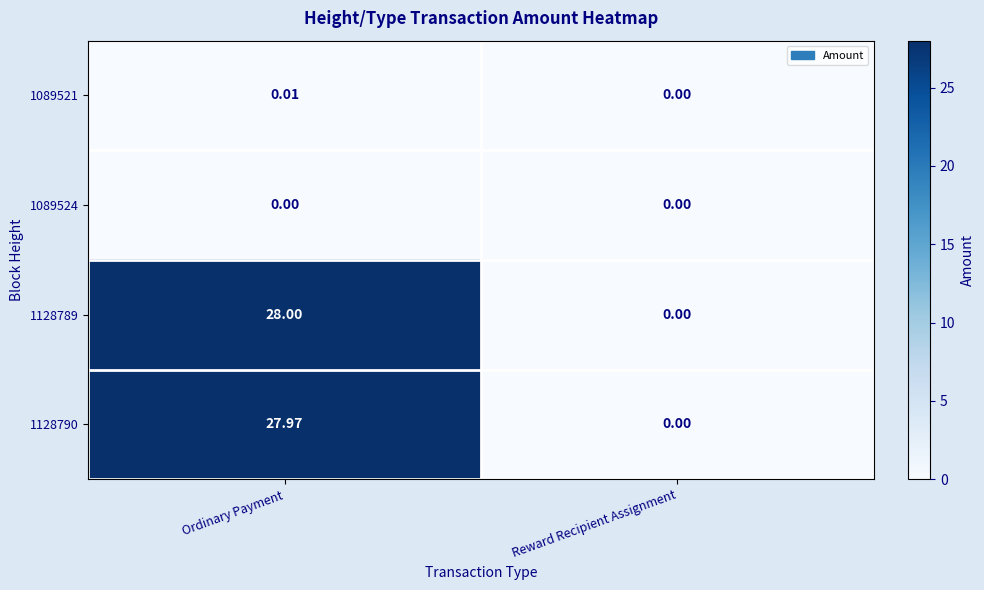

At which label does 1128790 first exceed 27?

Ordinary Payment